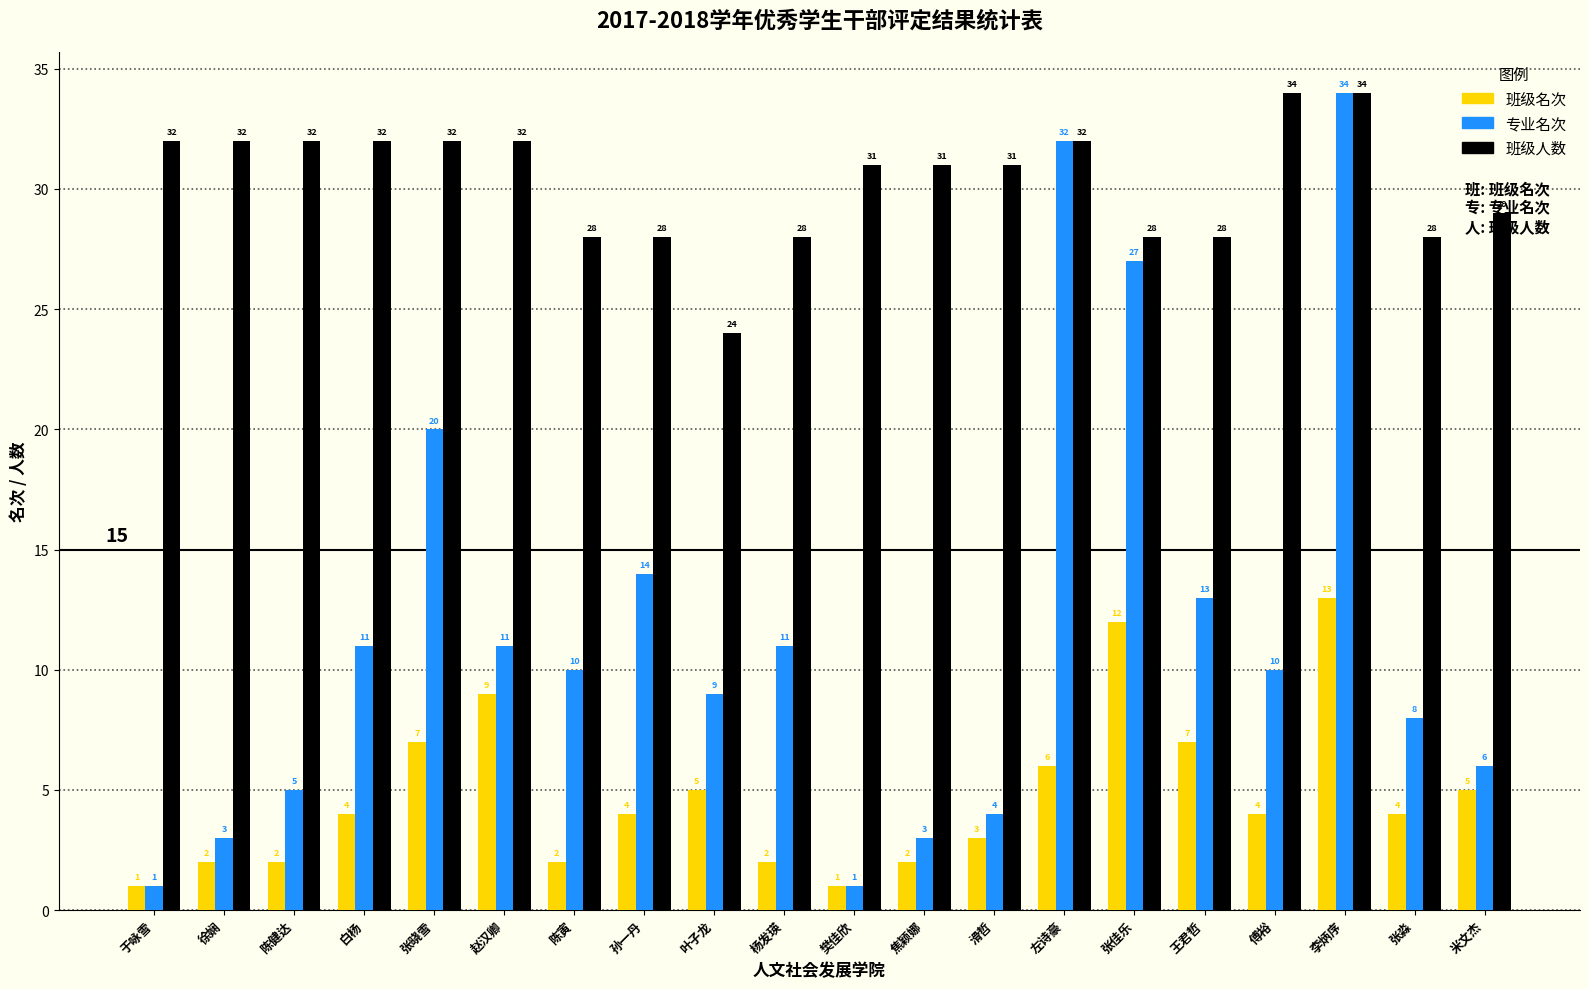

What position from the right is 叶子龙?

12